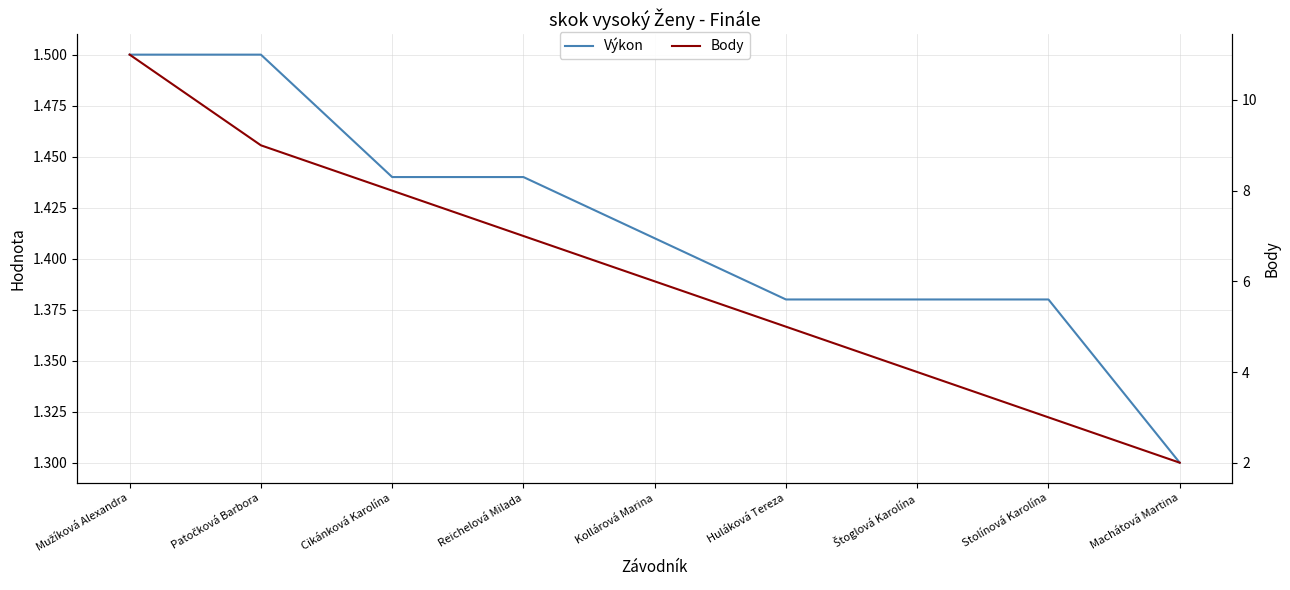

How many lines are shown in the chart?

2